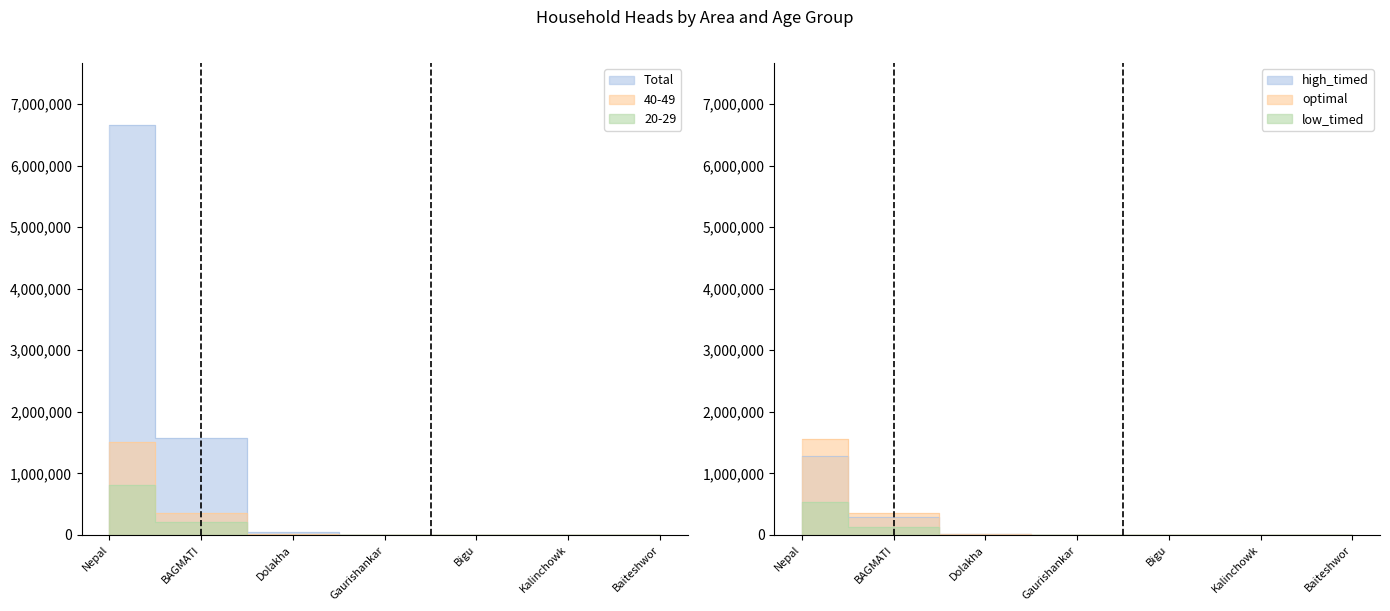

At which label does 40-49 first exceed 1024?

Nepal